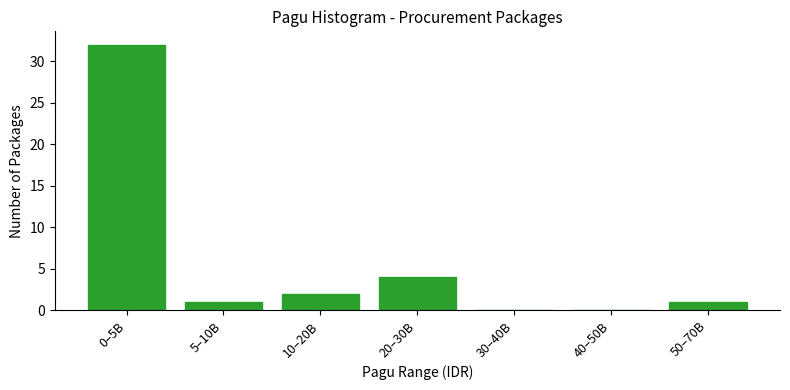

Reading left to right, what are all the values shown in this chart?

0–5B=32	5–10B=1	10–20B=2	20–30B=4	30–40B=0	40–50B=0	50–70B=1